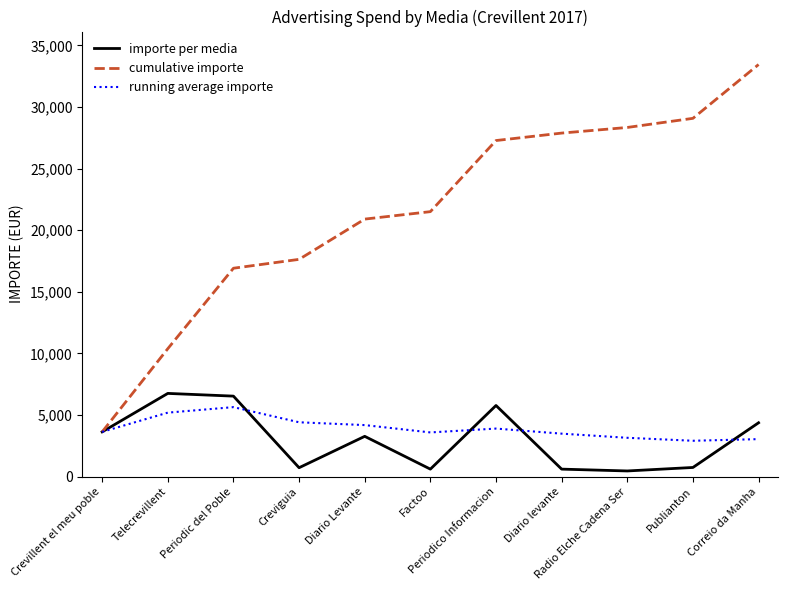

At which category is the sum across all series the highest?

Correio da Manha